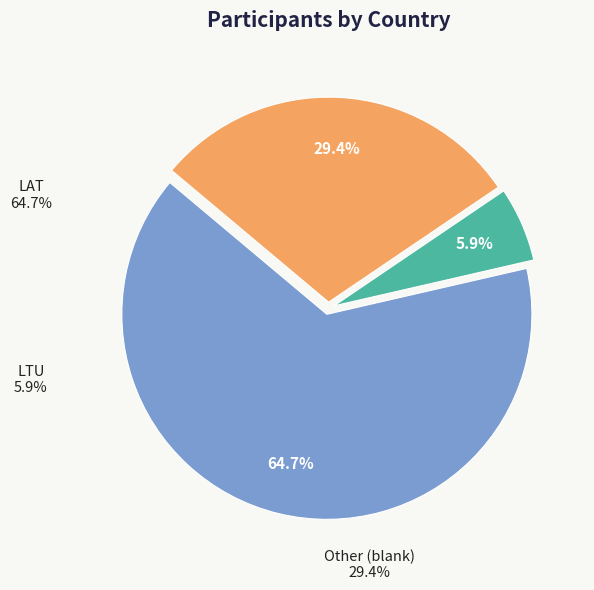

What percentage is NOT represented by LAT?

35.3%